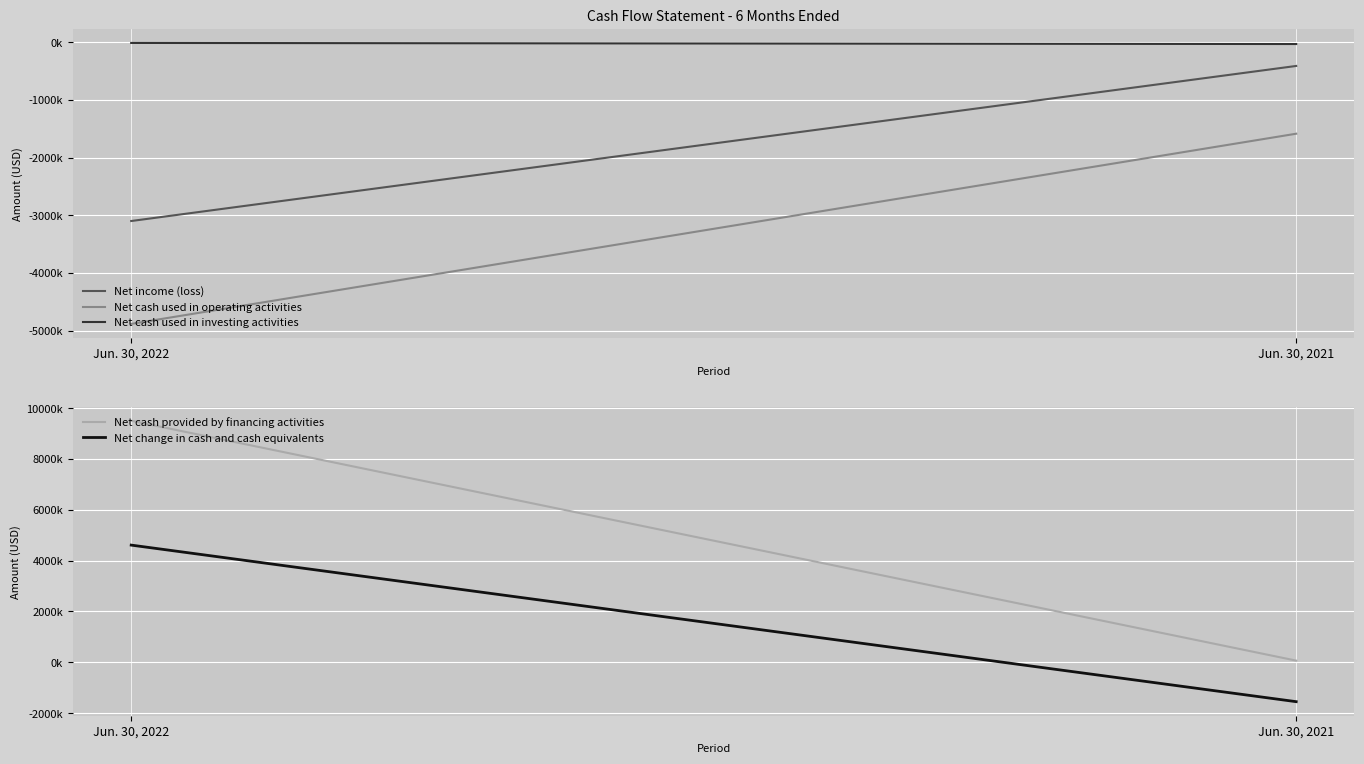

True or false: Net income (loss) has a value of -2132937 at Jun. 30, 2022.

False